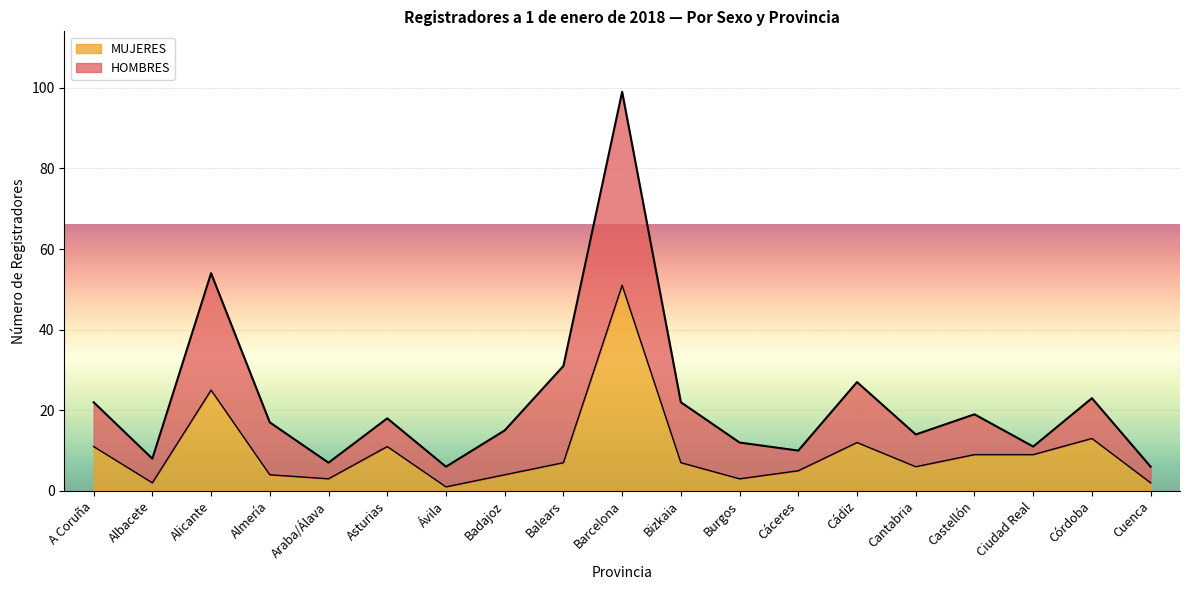

Reading right to left, list all the values displayed in this chart.

2	13	9	9	6	12	5	3	7	51	7	4	1	11	3	4	25	2	11